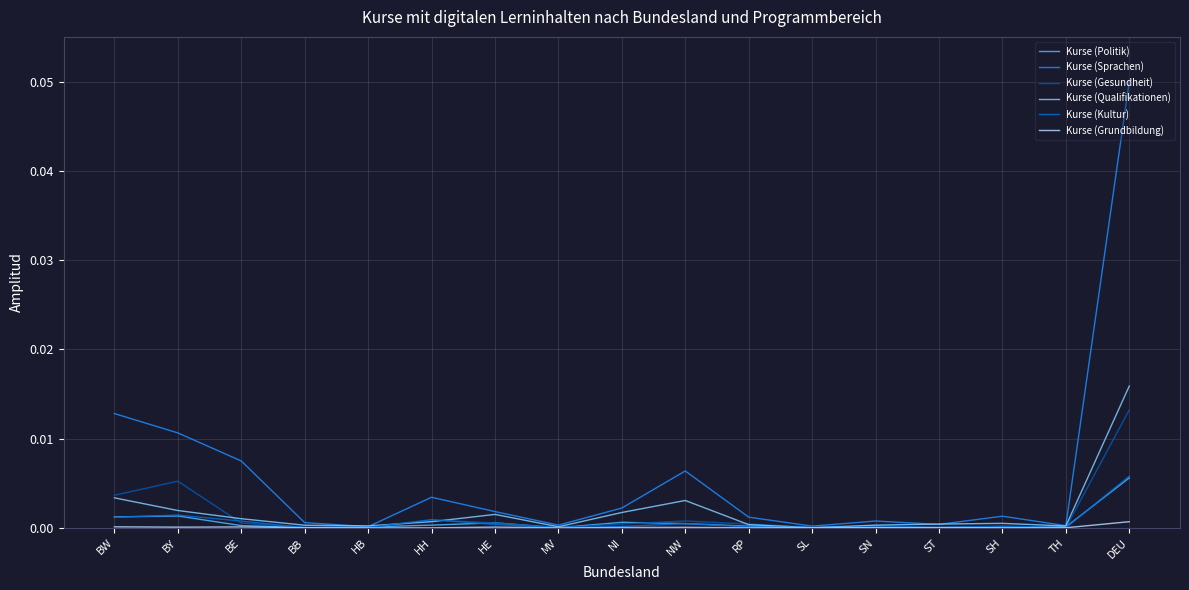

Which series has the widest spread of values?

Kurse (Sprachen)